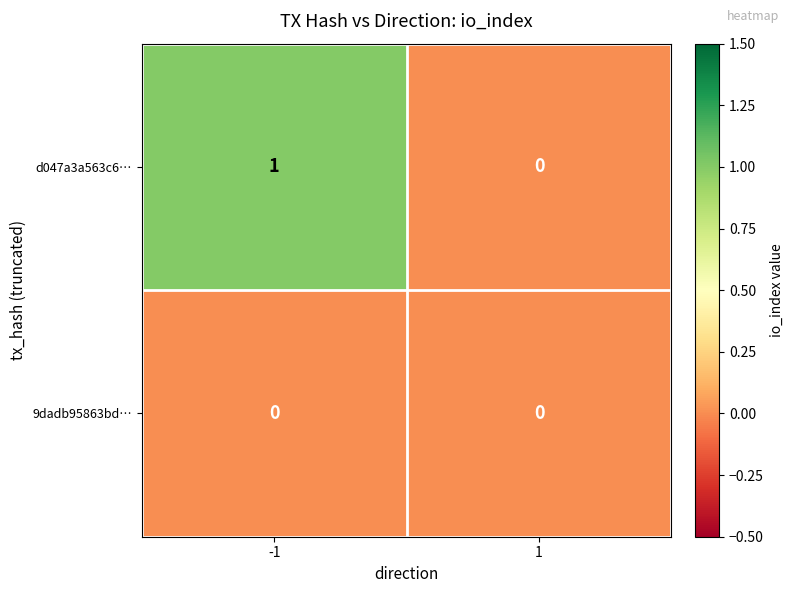

Is it true that d047a3a563c6… equals 1 at -1?

True